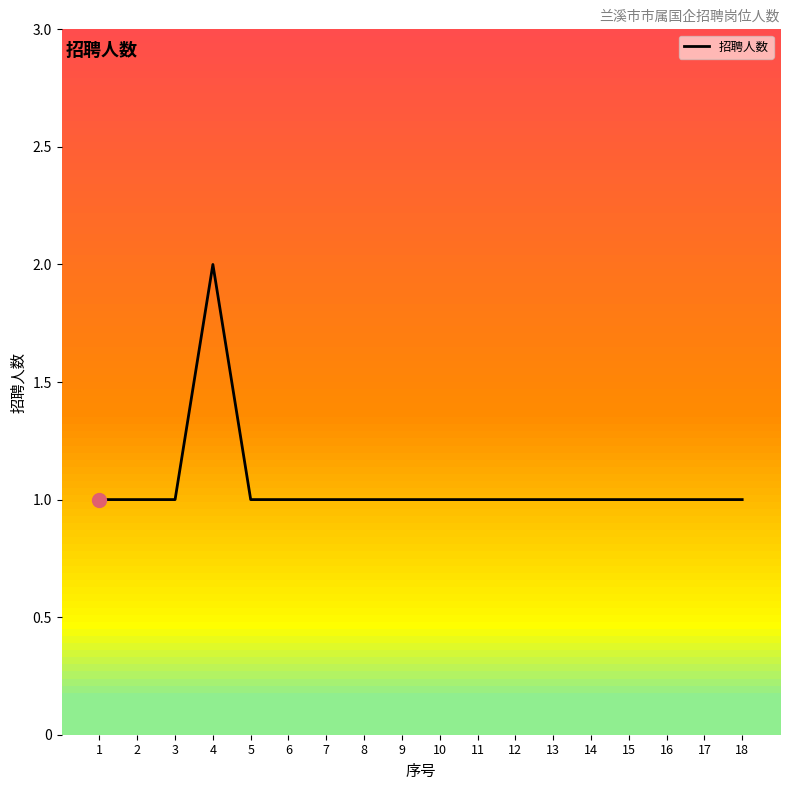

True or false: there are more than 0 points higher than both neighbors.

True